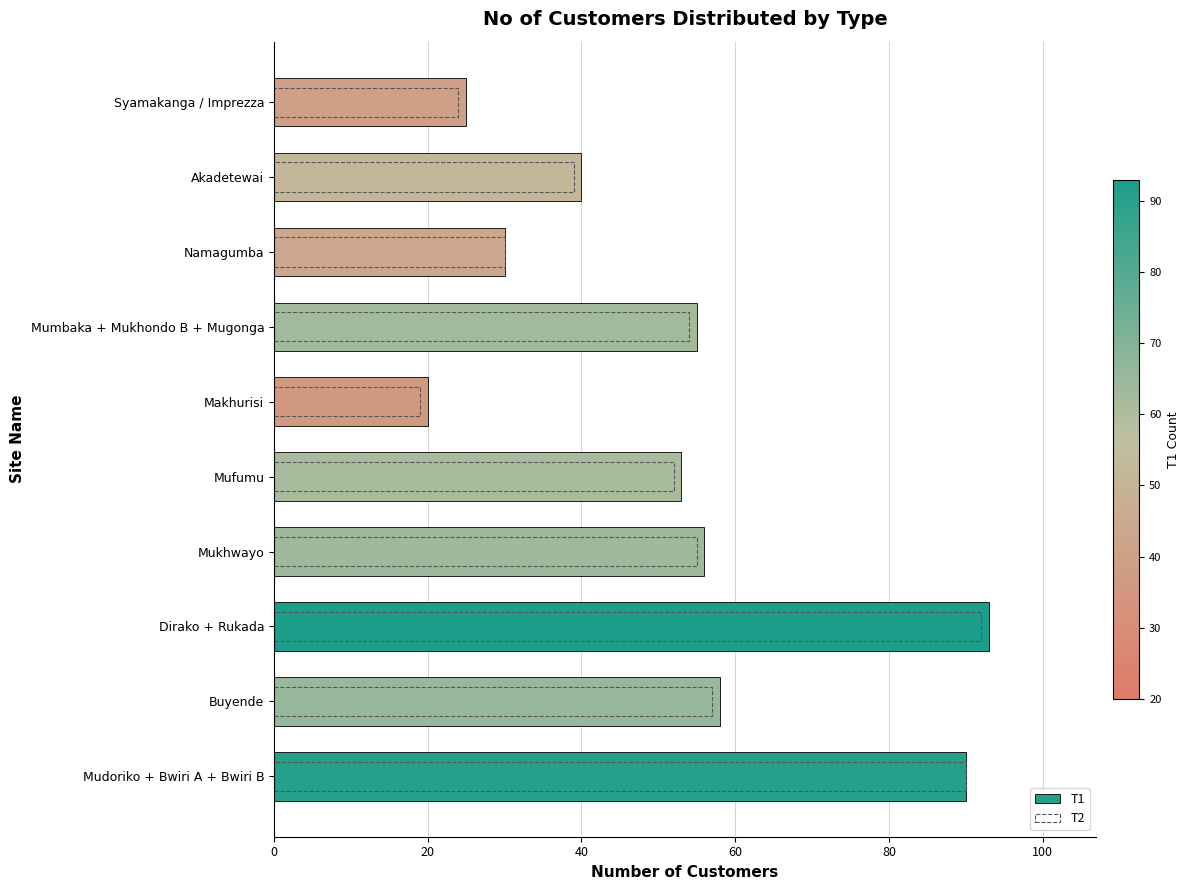

How many bars are there in each group?

2